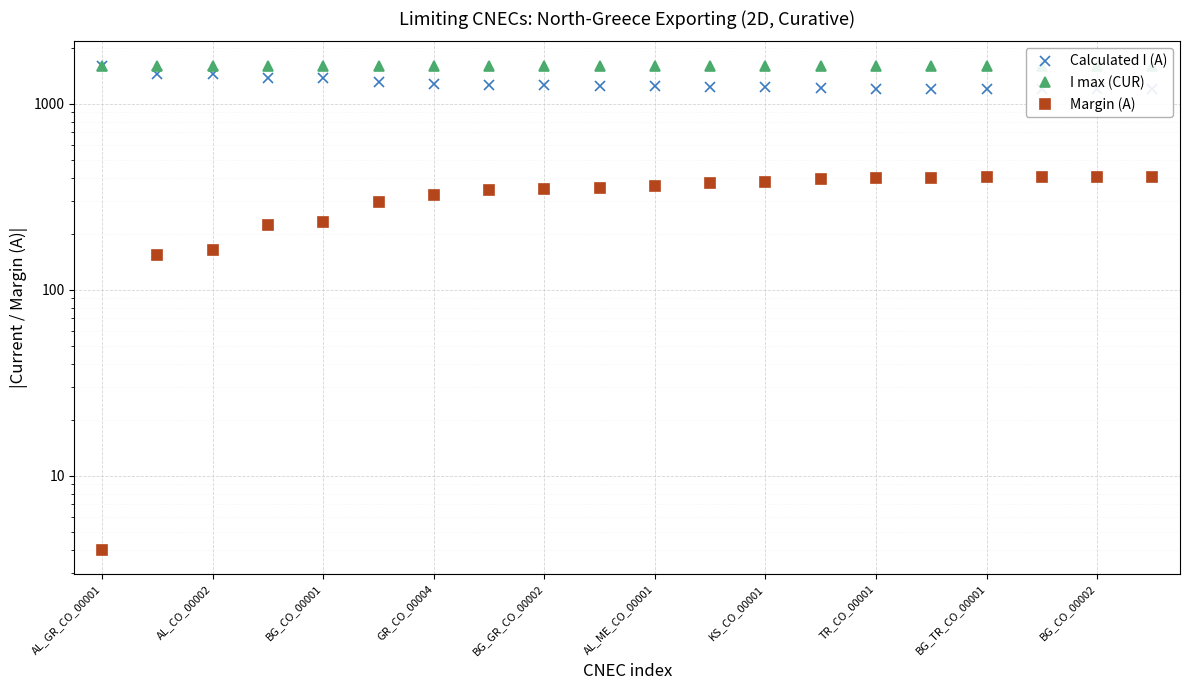

List the series in order of their overall mean, highest first.

I max (CUR), Calculated I (A), Margin (A)